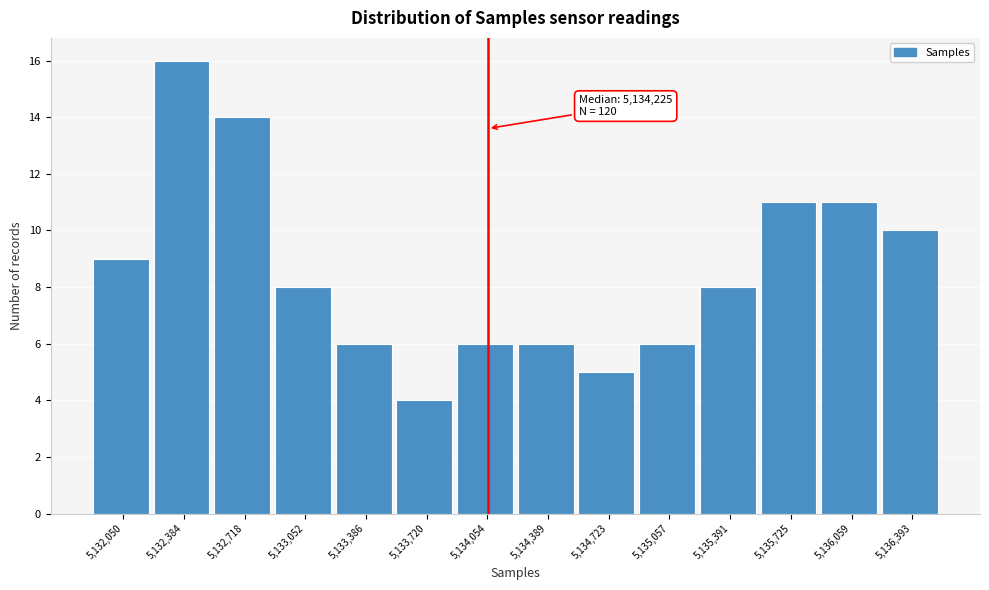

Reading left to right, extract all data points from this chart.

5,132,050=9	5,132,384=16	5,132,718=14	5,133,052=8	5,133,386=6	5,133,720=4	5,134,054=6	5,134,389=6	5,134,723=5	5,135,057=6	5,135,391=8	5,135,725=11	5,136,059=11	5,136,393=10